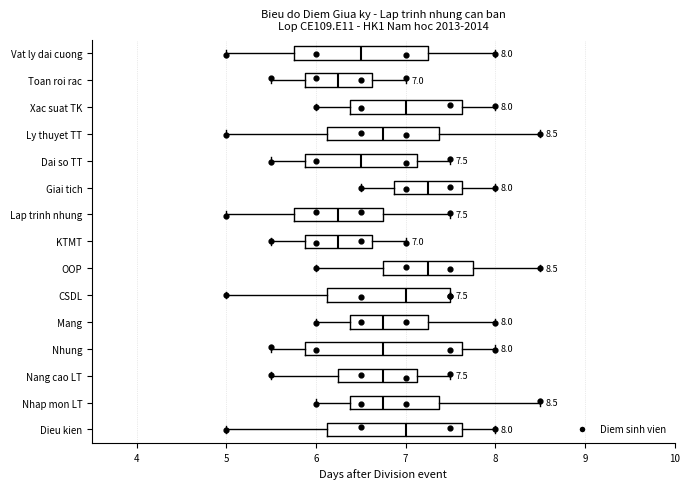

Comparing the boxes themselves (not the whiskers), which one is the widest?

Nhung